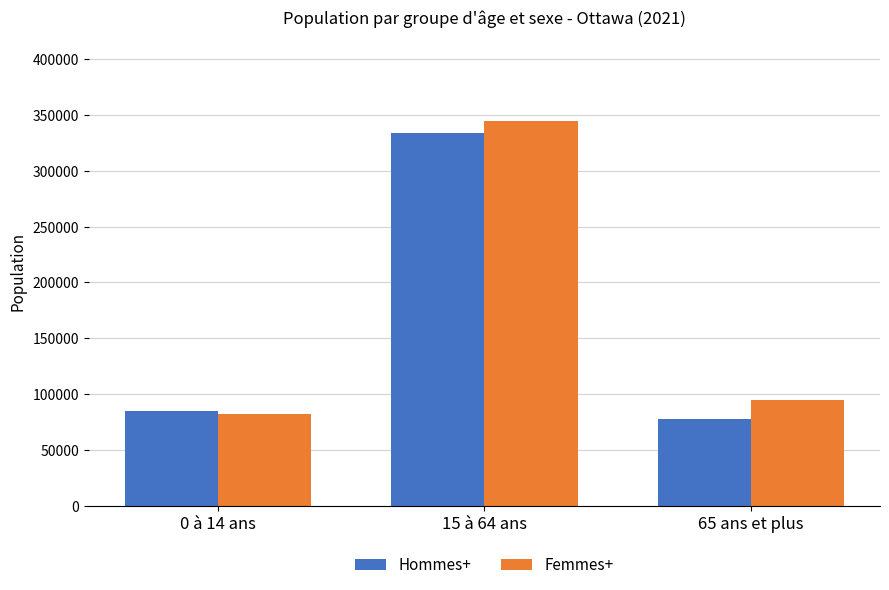

How many data points in Hommes+ are less than 84820?

1